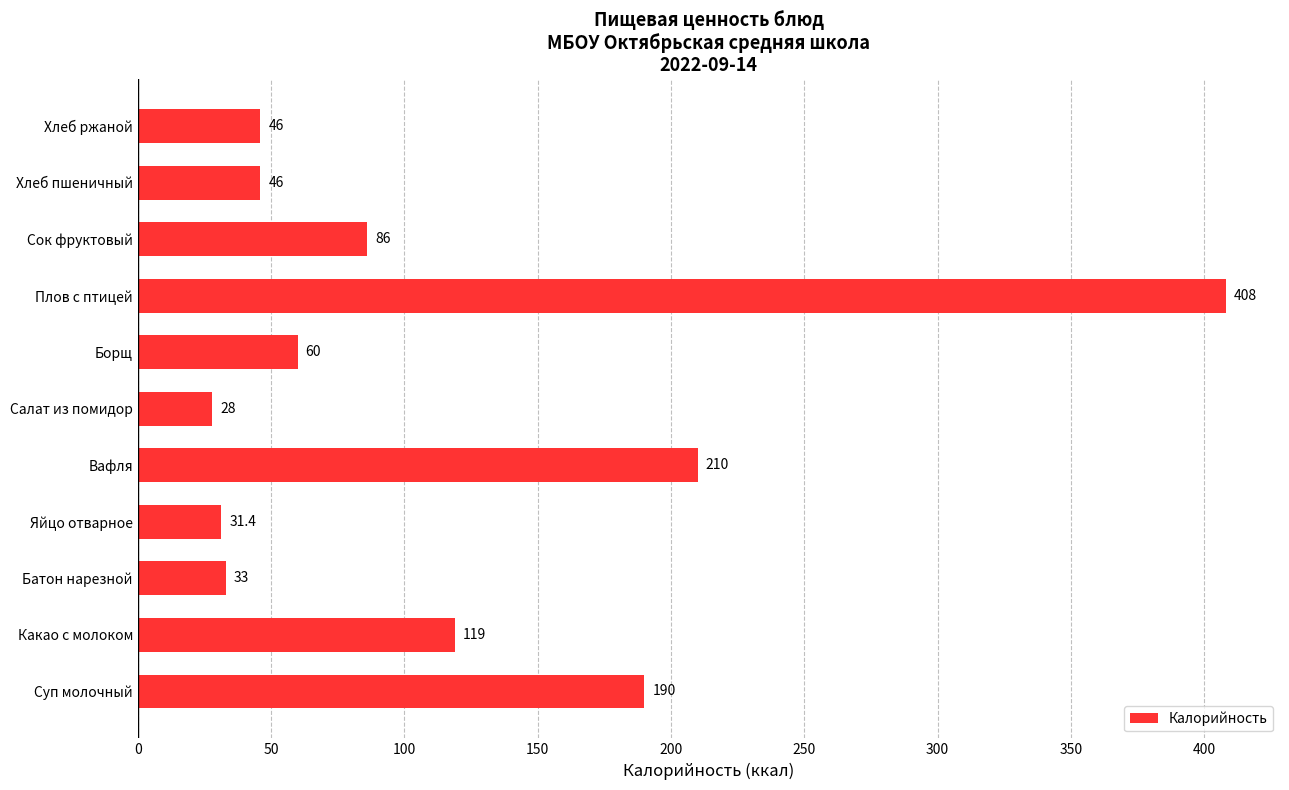

How many bars are there in total?

11